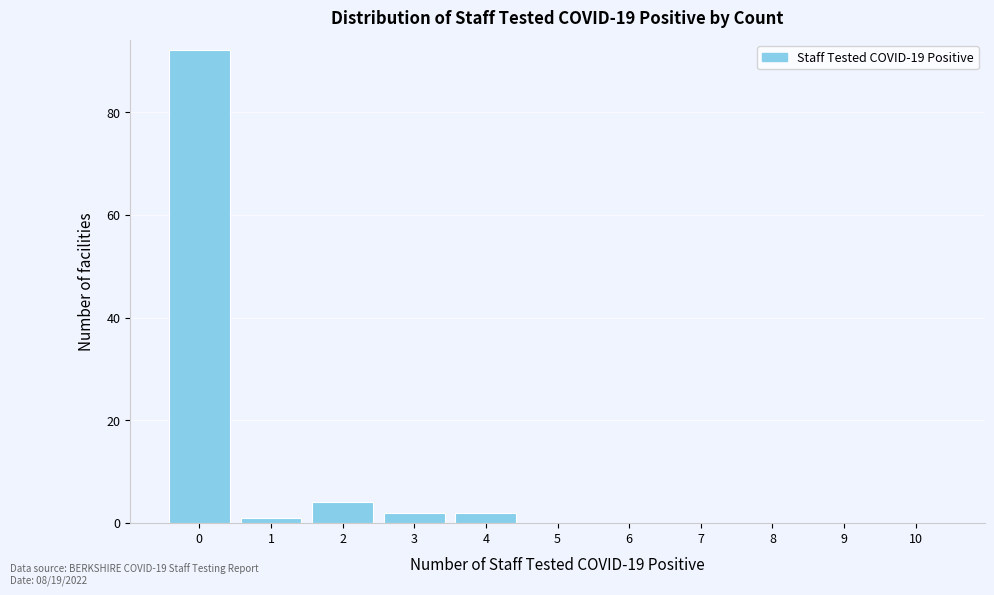

Reading left to right, extract all data points from this chart.

0=92	1=1	2=4	3=2	4=2	5=0	6=0	7=0	8=0	9=0	10=0